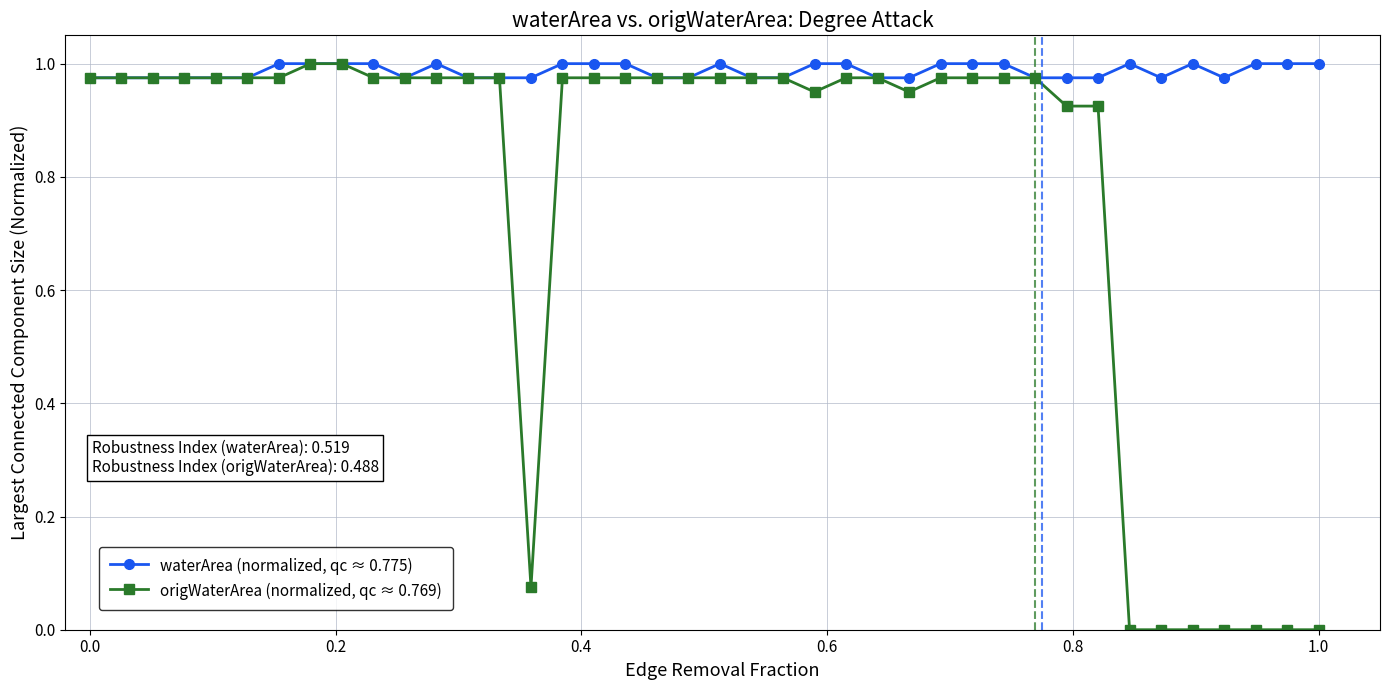

Which series has the largest total across all categories?

waterArea (normalized, qc ≈ 0.775)